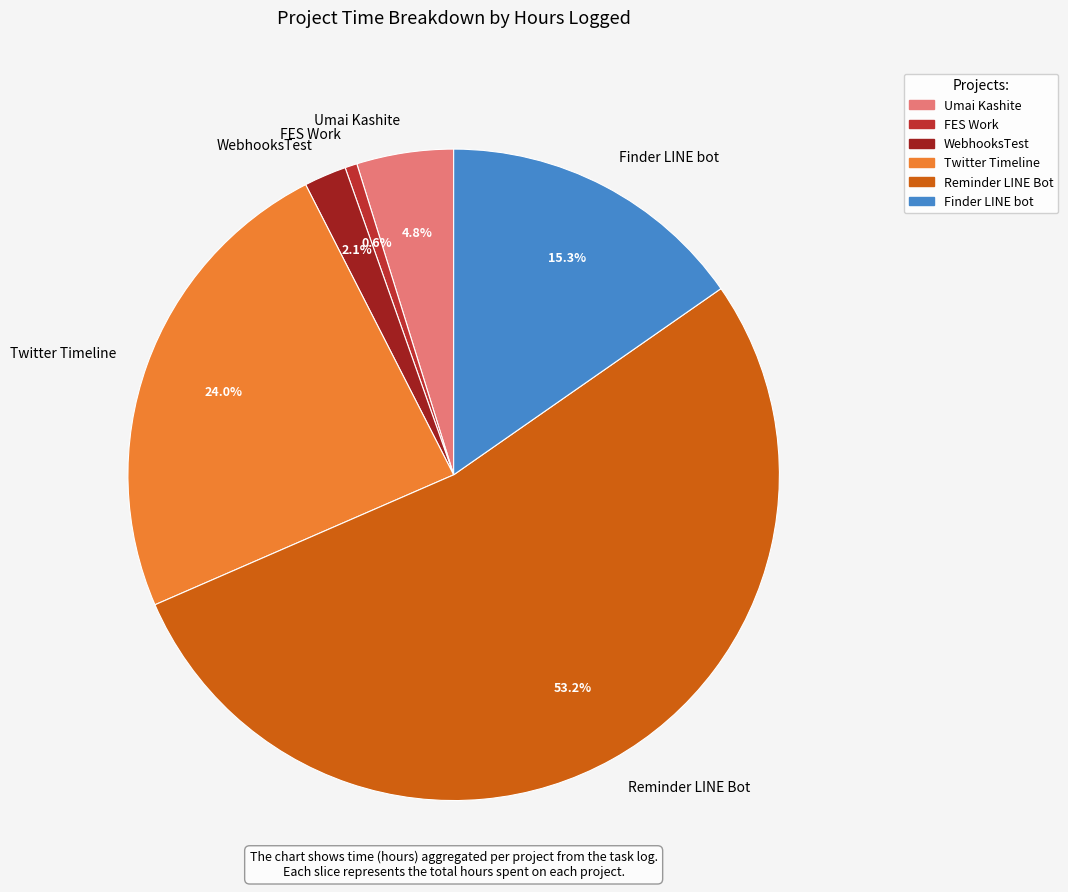

Is there a majority slice in this chart?

Yes